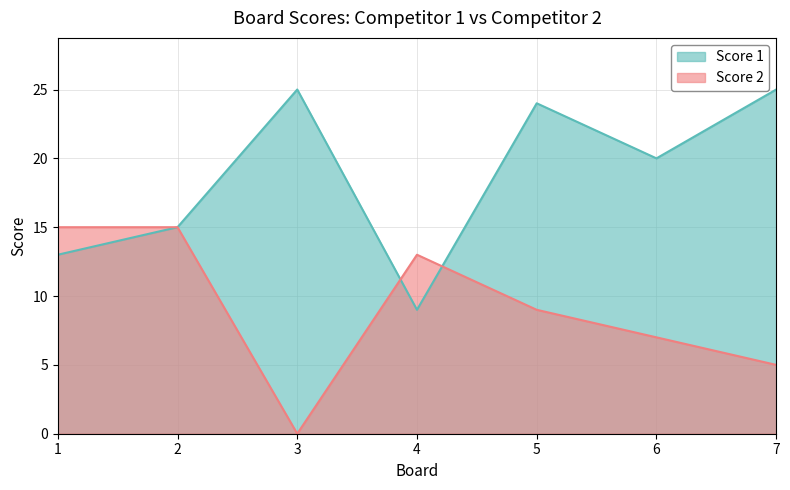

What are all the series names shown in the legend?

Score 1, Score 2